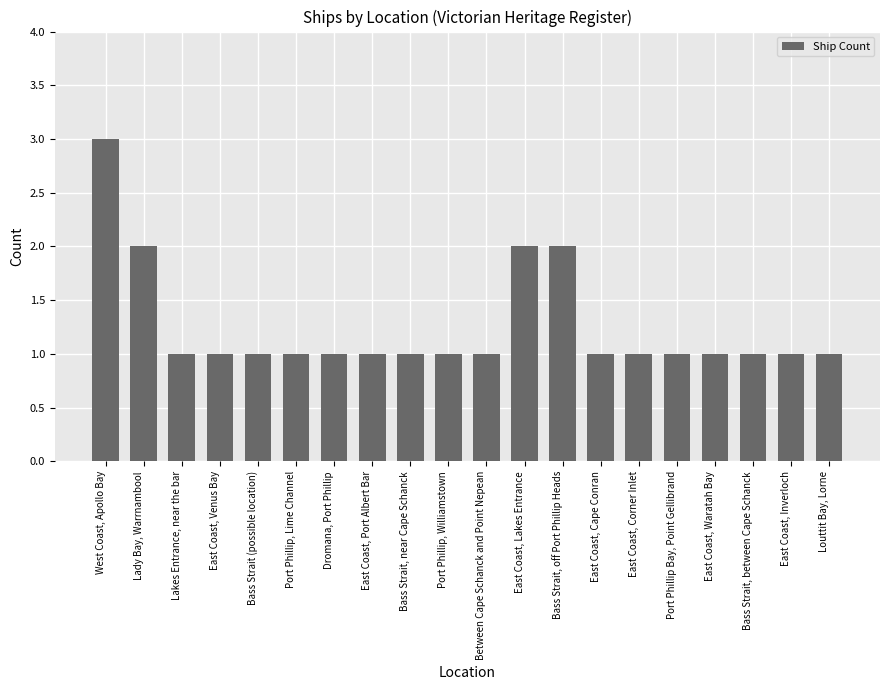

Reading left to right, transcribe all the data shown in this chart.

West Coast, Apollo Bay=3	Lady Bay, Warrnambool=2	Lakes Entrance, near the bar=1	East Coast, Venus Bay=1	Bass Strait (possible location)=1	Port Phillip, Lime Channel=1	Dromana, Port Phillip=1	East Coast, Port Albert Bar=1	Bass Strait, near Cape Schanck=1	Port Phillip, Williamstown=1	Between Cape Schanck and Point Nepean=1	East Coast, Lakes Entrance=2	Bass Strait, off Port Phillip Heads=2	East Coast, Cape Conran=1	East Coast, Corner Inlet=1	Port Phillip Bay, Point Gellibrand=1	East Coast, Waratah Bay=1	Bass Strait, between Cape Schanck=1	East Coast, Inverloch=1	Louttit Bay, Lorne=1